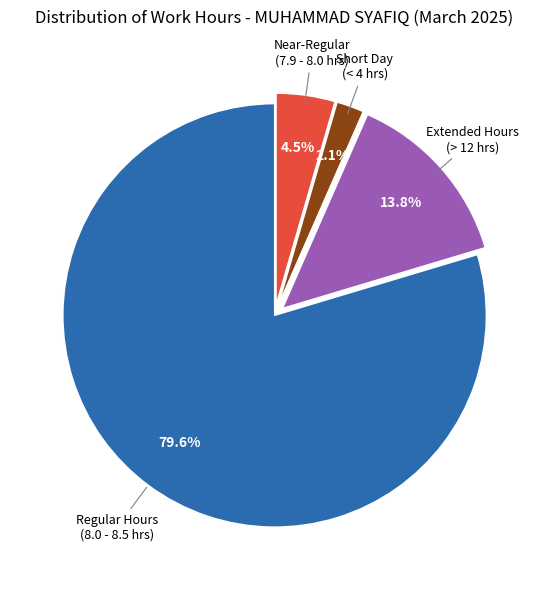

Does any single category account for the majority?

Yes